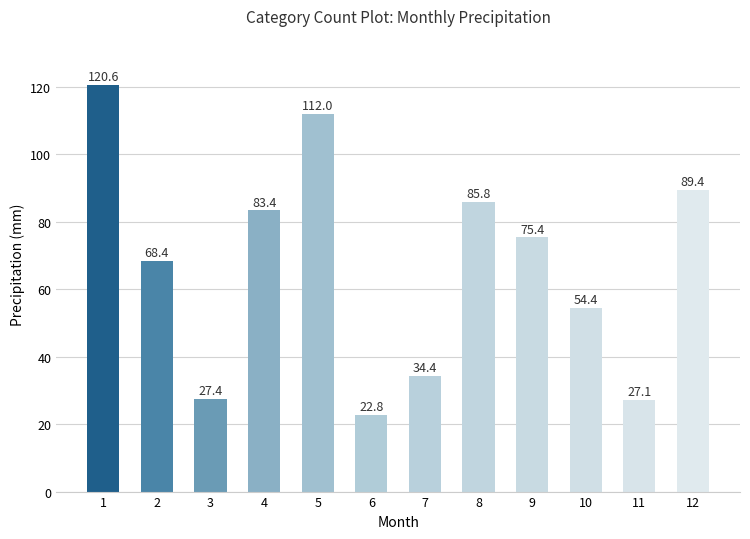

Are the bars grouped side by side (vs. stacked)?

No